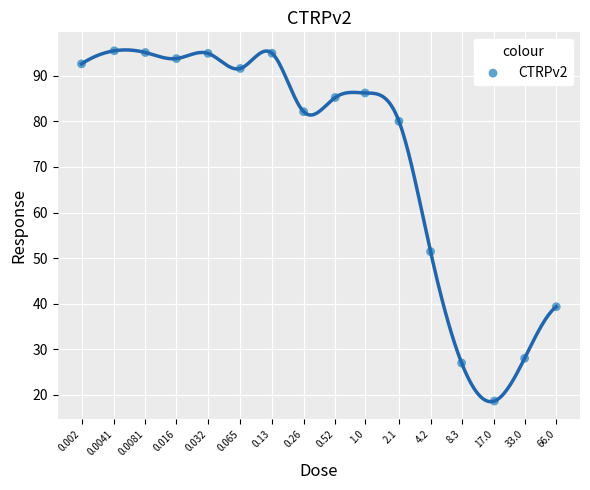

What Y value in the scatter plot is closest to 57?

51.4